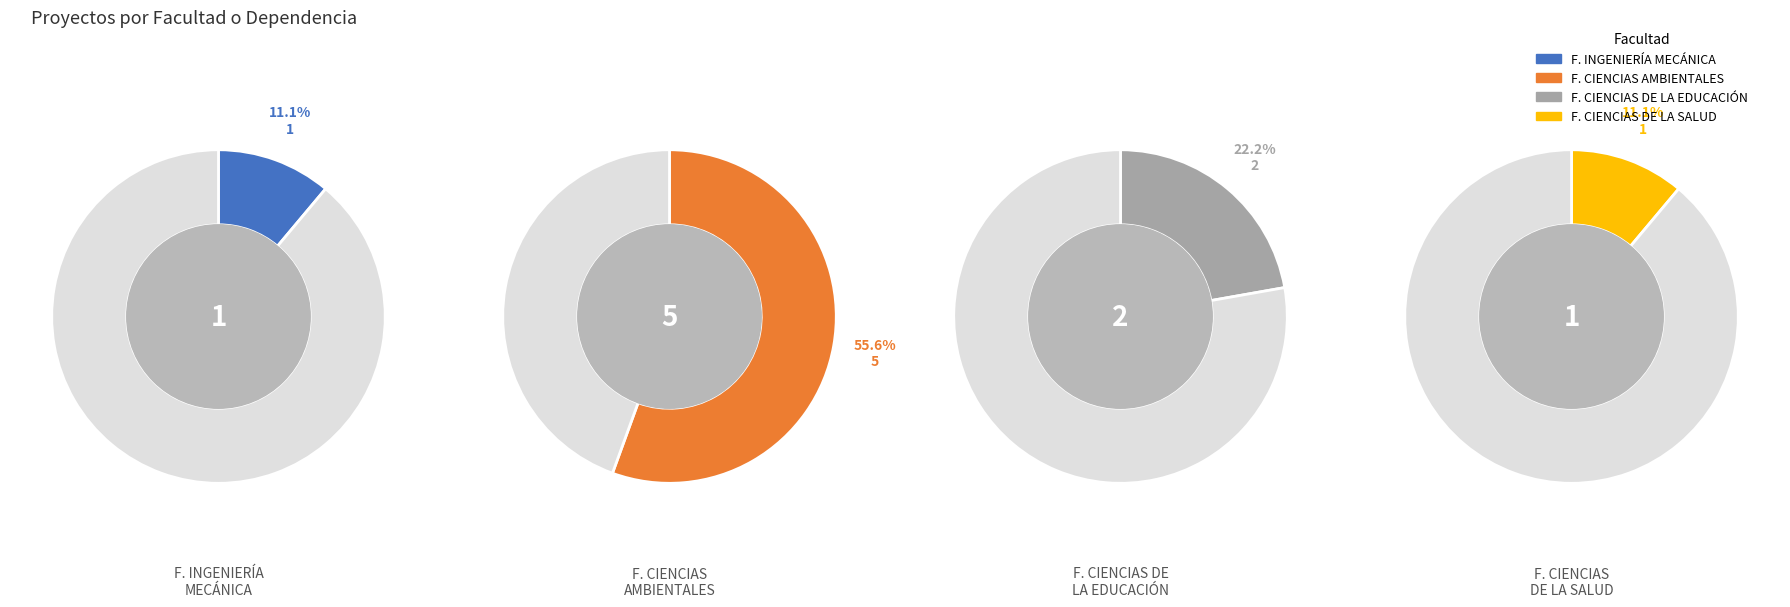

To the nearest percent, what portion does FACULTAD DE CIENCIAS DE LA EDUCACIÓN represent?

22%